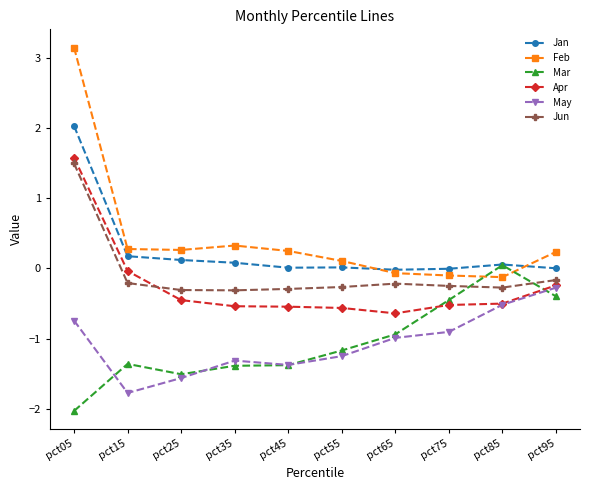

What is the sum of the Apr values at pct45 and pct55?

-1.1